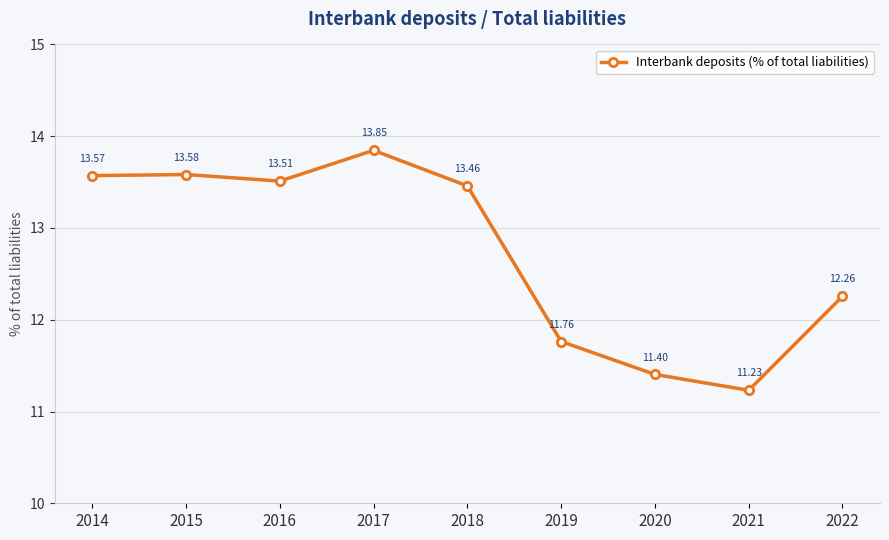

What is the sum of all values?

114.6